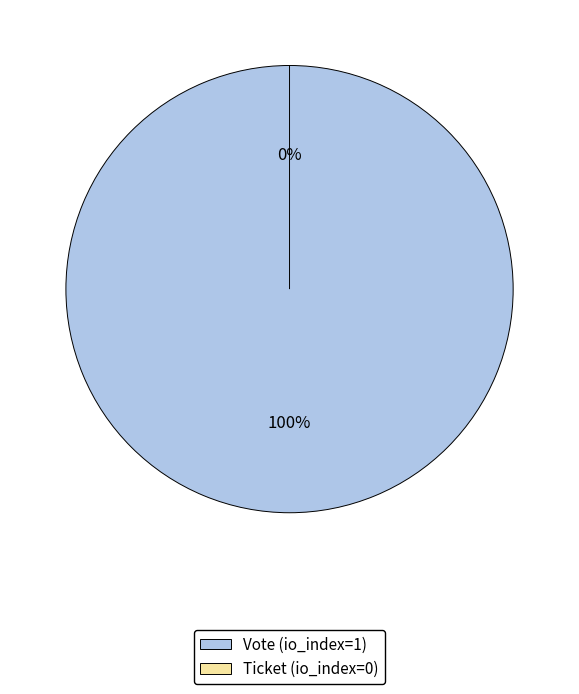

What is the change in value from Vote (io_index=1) to Ticket (io_index=0)?

-1